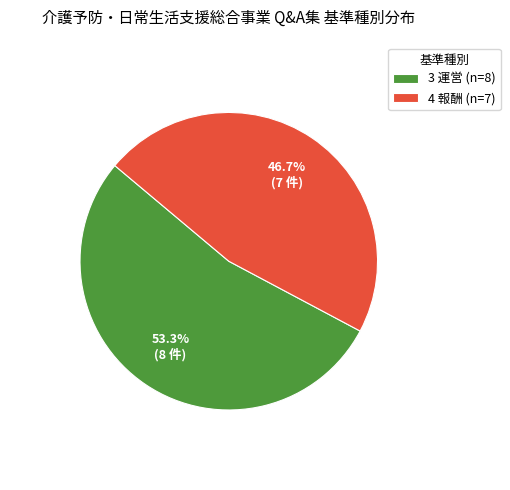

To the nearest percent, what portion does 4 報酬 represent?

47%